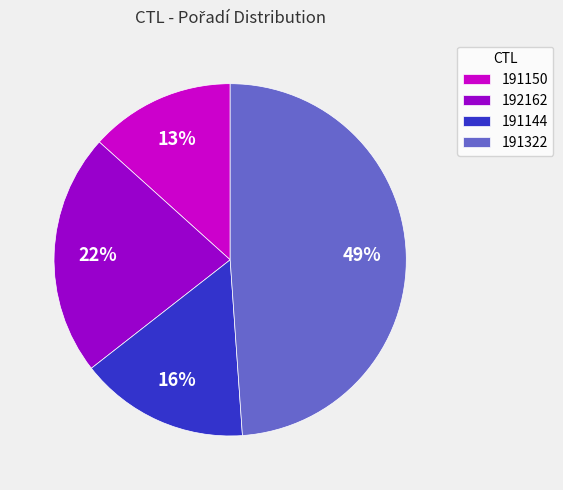

To the nearest percent, what is the difference between the largest and smallest slice percentages?

36%